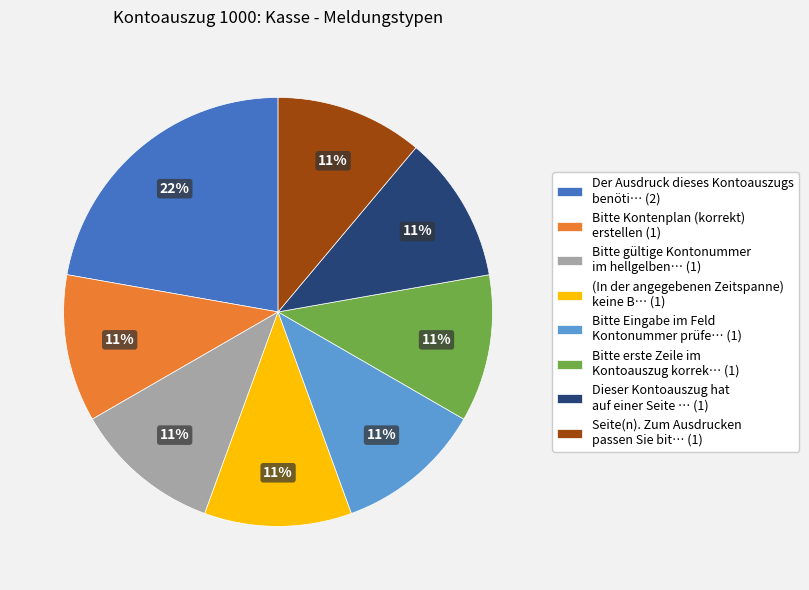

Do Dieser Kontoauszug hat auf einer Seite … (1) and Bitte gültige Kontonummer im hellgelben… (1) together represent more than half of the pie?

No